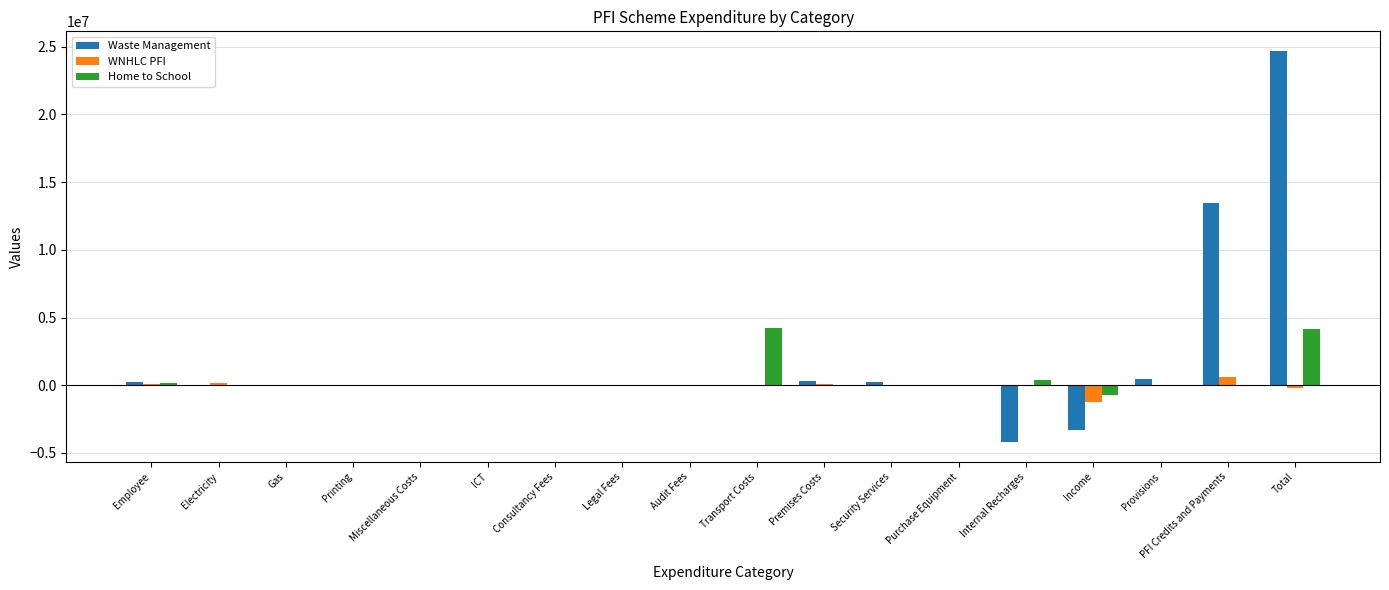

What is the difference between the Waste Management values at Internal Recharges and Provisions?

4687254.0